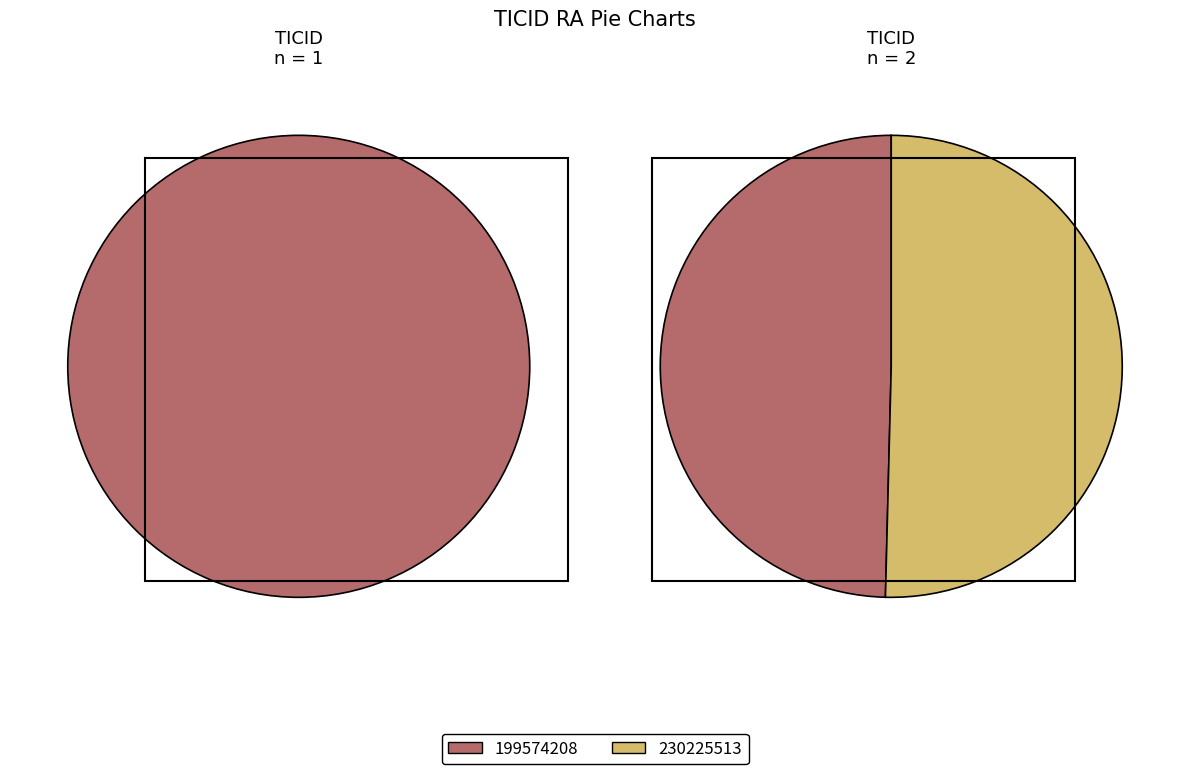

True or false: 230225513 accounts for 50% of the total.

True